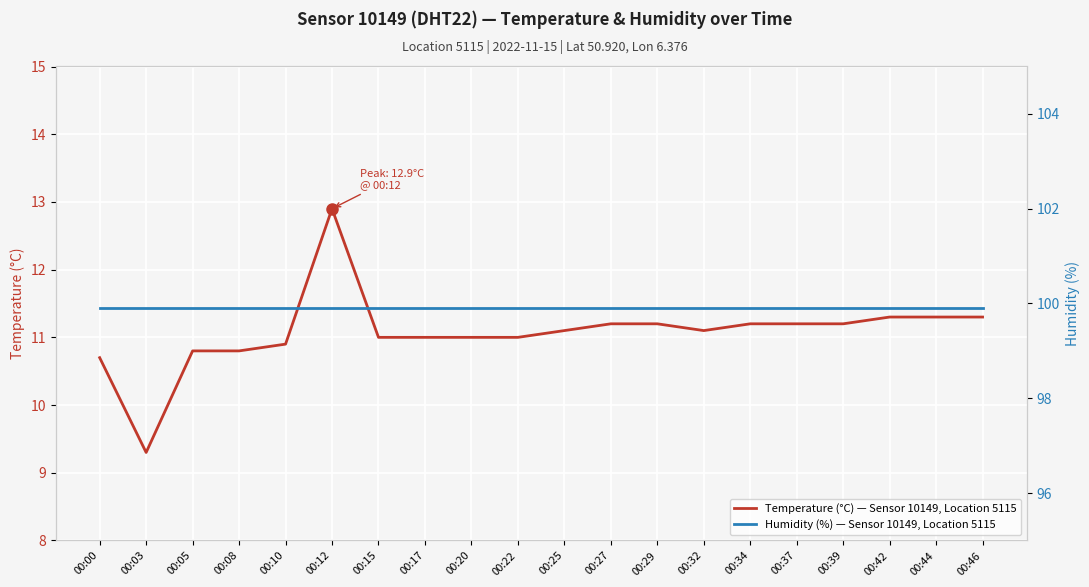

What are all the series names shown in the legend?

Temperature (°C) — Sensor 10149, Location 5115, Humidity (%) — Sensor 10149, Location 5115